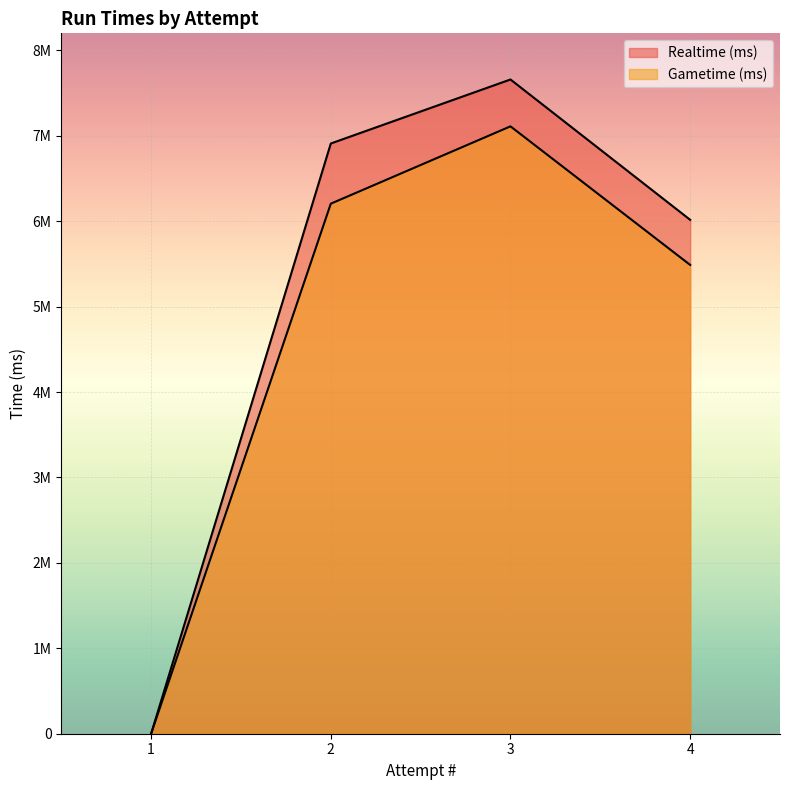

Where is Realtime (ms) nearest to the value 3829781?

4